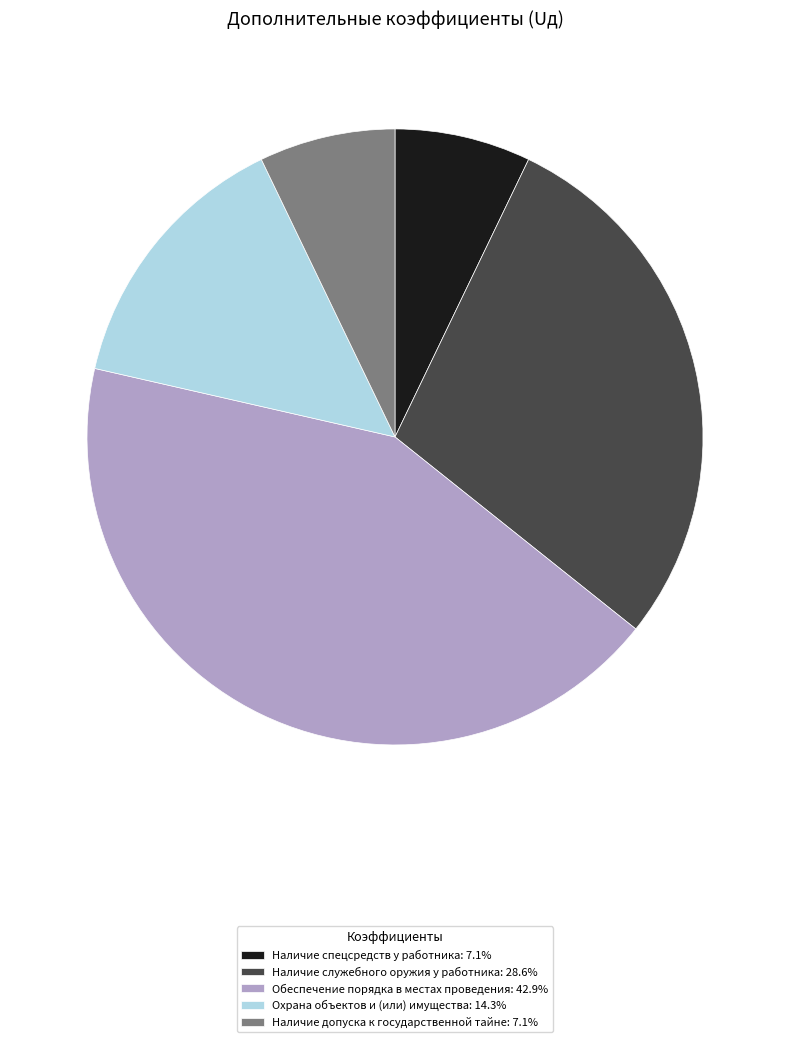

How many segments does this pie chart have?

5